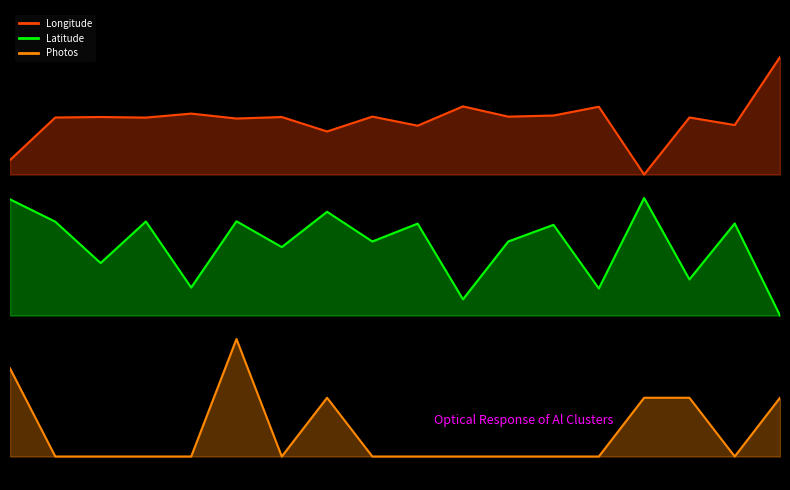

Reading left to right, extract all data points from this chart.

Longitude: 1=63.1	2=72.1	3=72.2	4=72.1	5=73.0	6=71.9	7=72.2	8=69.2	9=72.3	10=70.4	11=74.5	12=72.3	13=72.6	14=74.4	15=60.0	16=72.1	17=70.5	18=85.0
Latitude: 1=54.7	2=50.0	3=41.2	4=50.0	5=35.9	6=50.1	7=44.6	8=52.1	9=45.7	10=49.5	11=33.4	12=45.7	13=49.3	14=35.8	15=55.0	16=37.7	17=49.6	18=30.0
Photos: 1=18.8	2=0.0	3=0.0	4=0.0	5=0.0	6=25.0	7=0.0	8=12.5	9=0.0	10=0.0	11=0.0	12=0.0	13=0.0	14=0.0	15=12.5	16=12.5	17=0.0	18=12.5